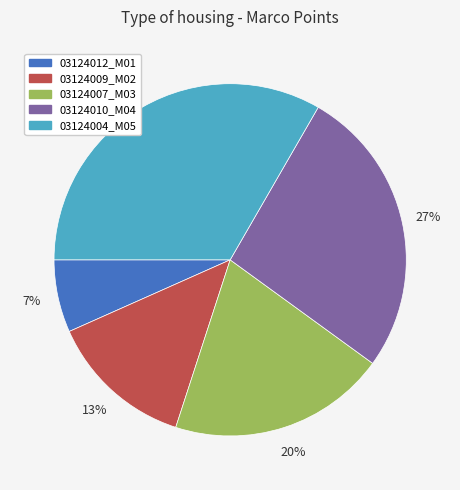

Is there any slice that represents more than half of the pie?

No